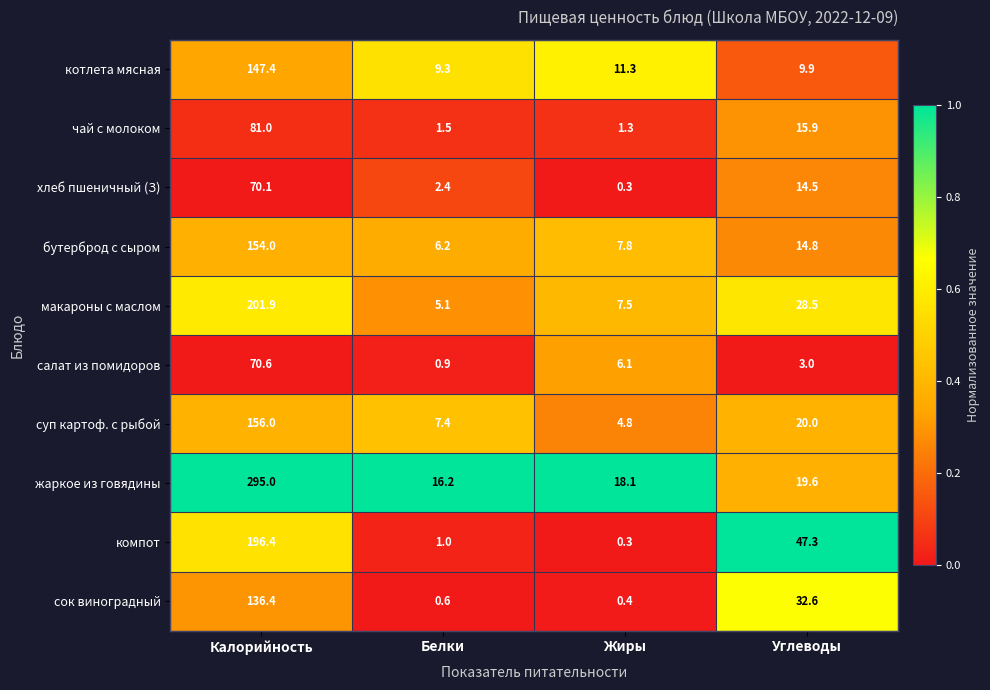

What is the spread (max minus min) of values at Калорийность?

224.9